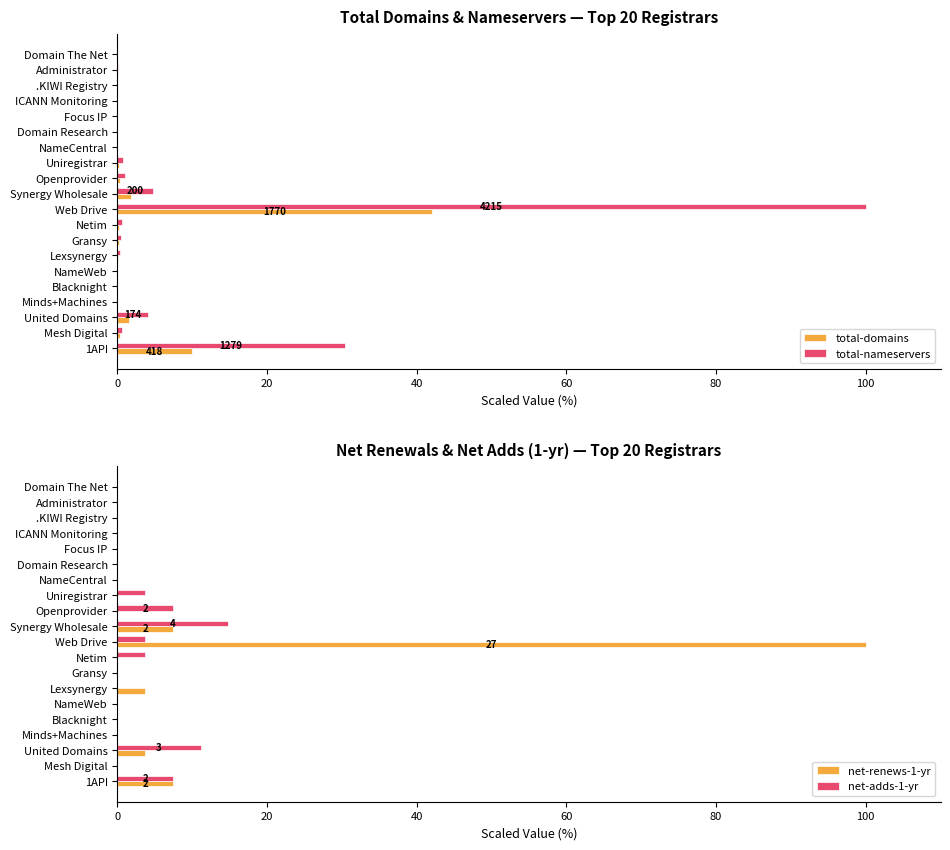

Reading left to right, list all the values displayed in this chart.

total-domains: 0.0	0.1	0.0	0.0	0.0	0.0	0.0	0.2	0.3	1.8	42.0	0.2	0.1	0.1	0.0	0.0	0.0	1.5	0.3	9.9
total-nameservers: 0.0	0.0	0.0	0.0	0.0	0.0	0.0	0.8	1.0	4.7	100.0	0.6	0.5	0.4	0.0	0.0	0.0	4.1	0.7	30.3
net-renews-1-yr: 0.0	0.0	0.0	0.0	0.0	0.0	0.0	0.0	0.0	7.4	100.0	0.0	0.0	3.7	0.0	0.0	0.0	3.7	0.0	7.4
net-adds-1-yr: 0.0	0.0	0.0	0.0	0.0	0.0	0.0	3.7	7.4	14.8	3.7	3.7	0.0	0.0	0.0	0.0	0.0	11.1	0.0	7.4